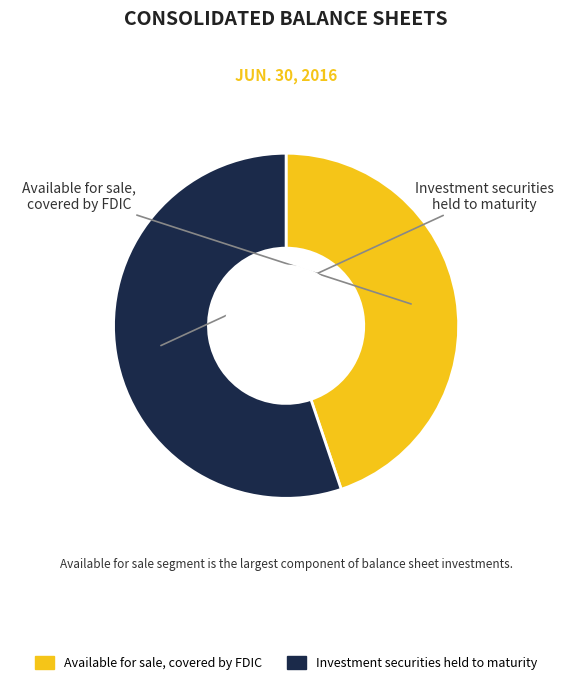

Do Investment securities held to maturity and Available for sale, covered by FDIC together represent more than half of the pie?

Yes